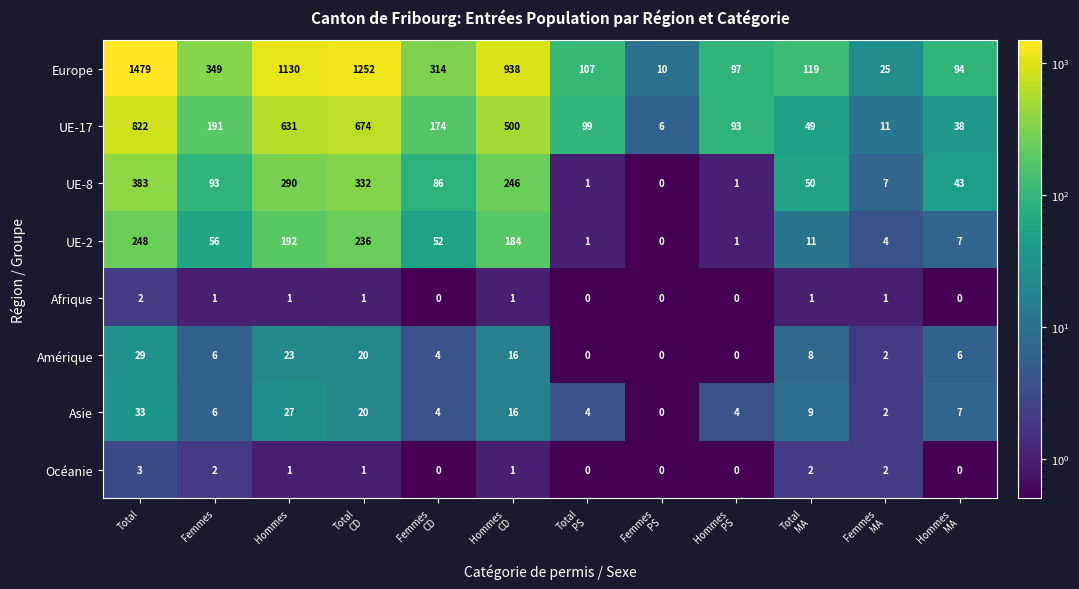

List the series in order of their peak value, lowest first.

Afrique, Océanie, Amérique, Asie, UE-2, UE-8, UE-17, Europe